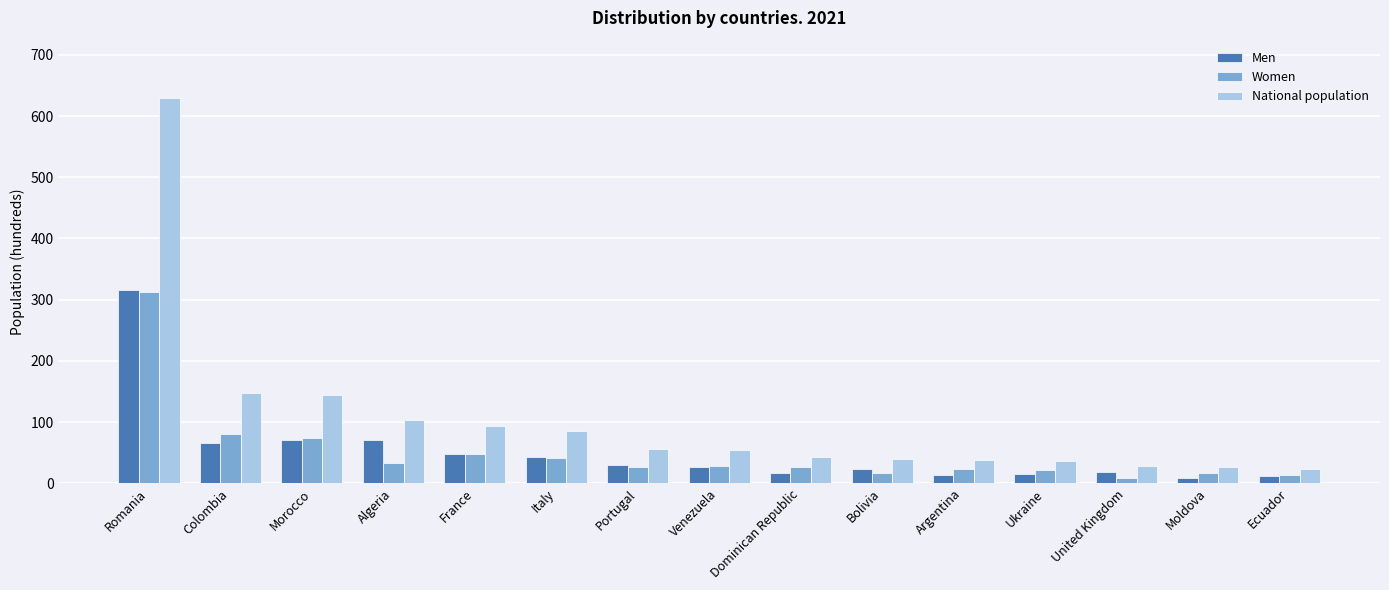

At which label does National population first exceed 54?

Romania